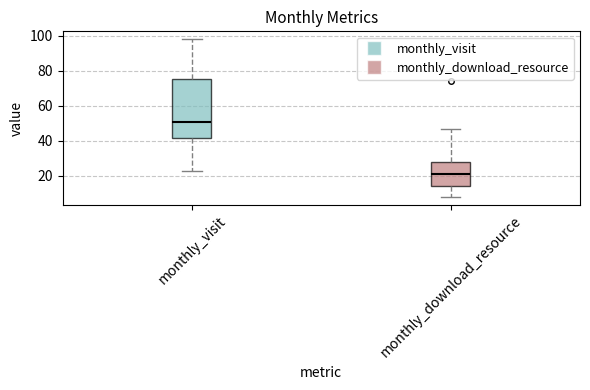

Reading left to right, transcribe this box plot: for each box, give where its median line is, the range the box spans, and where its two whiskers end, as read against the y-axis. The values are not printed on the chart, so give them approximately, as read against the axis.

monthly_visit: median 52, box 42 to 76, whiskers 24 to 98
monthly_download_resource: median 22, box 14 to 28, whiskers 8 to 48